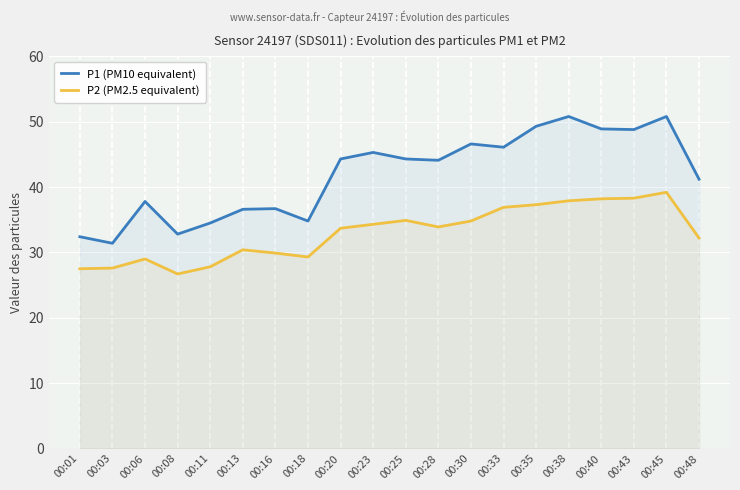

Which series has the largest total across all categories?

P1 (PM10 equivalent)